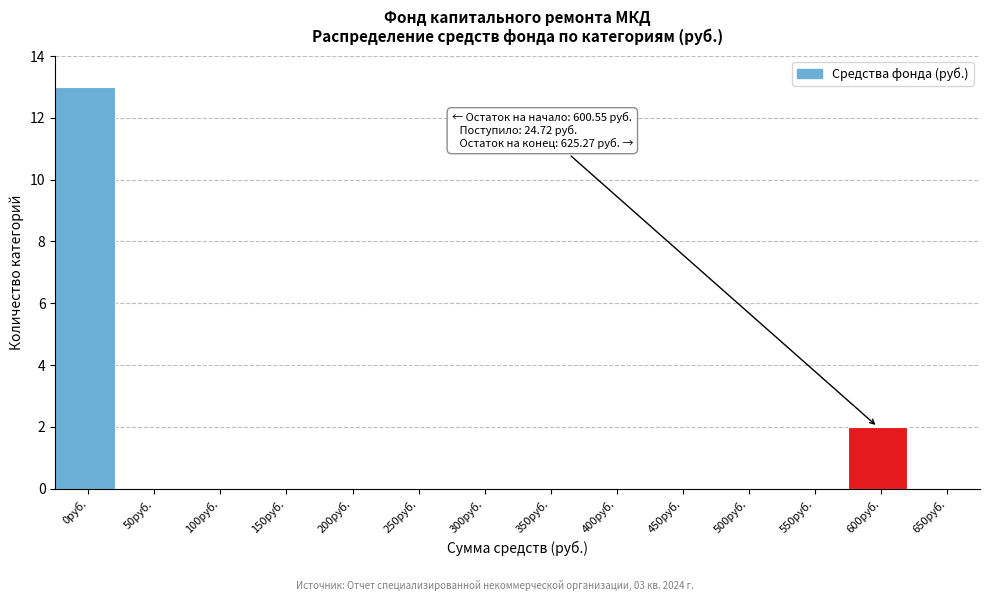

Reading right to left, transcribe all the data shown in this chart.

650руб.=0	600руб.=2	550руб.=0	500руб.=0	450руб.=0	400руб.=0	350руб.=0	300руб.=0	250руб.=0	200руб.=0	150руб.=0	100руб.=0	50руб.=0	0руб.=13